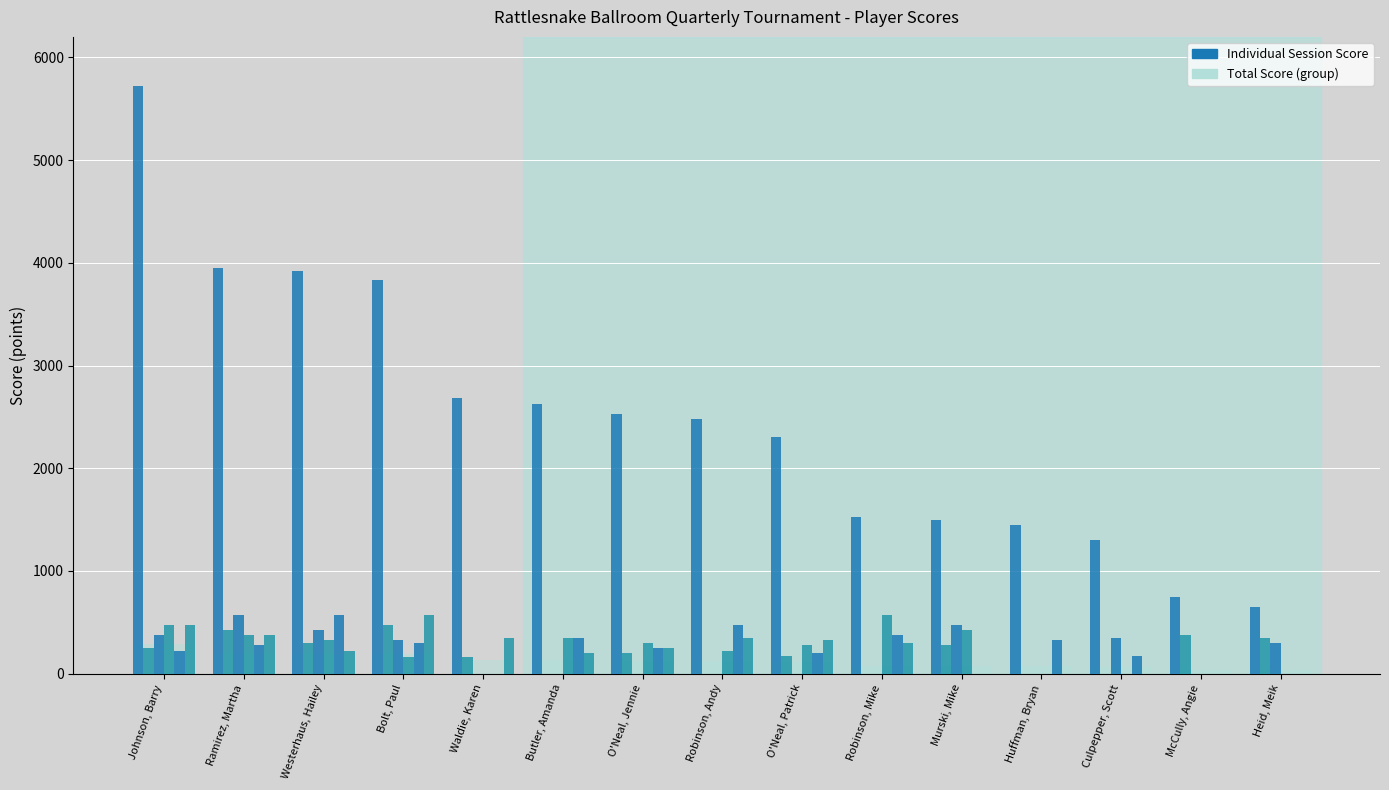

What is the total value across all series at Westerhaus, Hailey?

4121.2